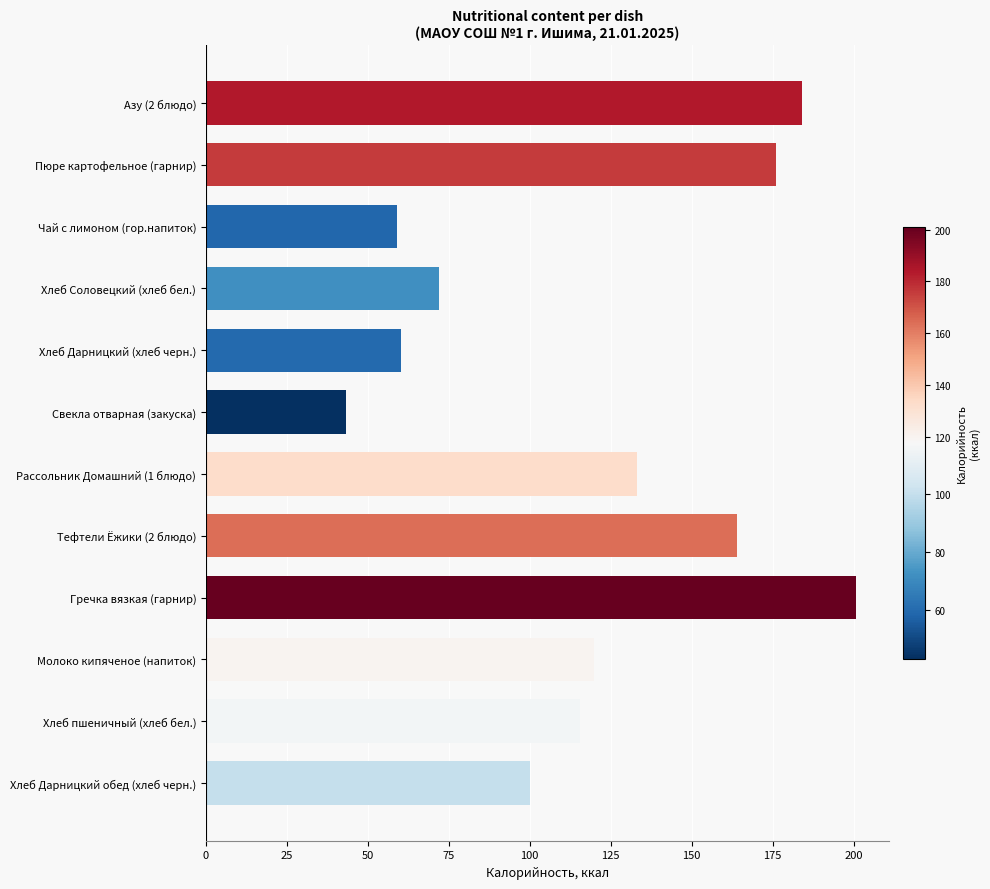

How many categories are shown in the chart?

12